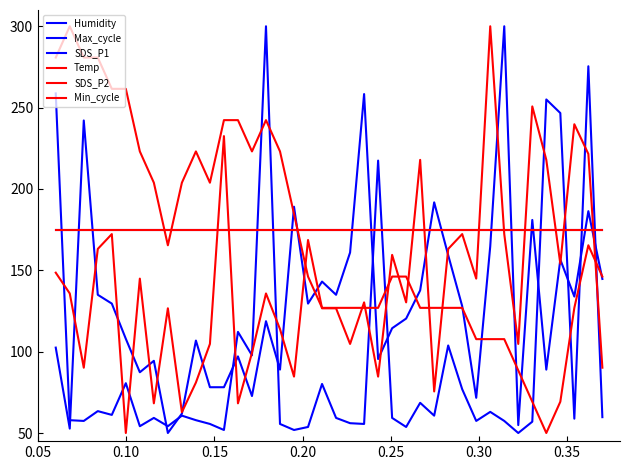

Does the chart have visible grid lines?

No